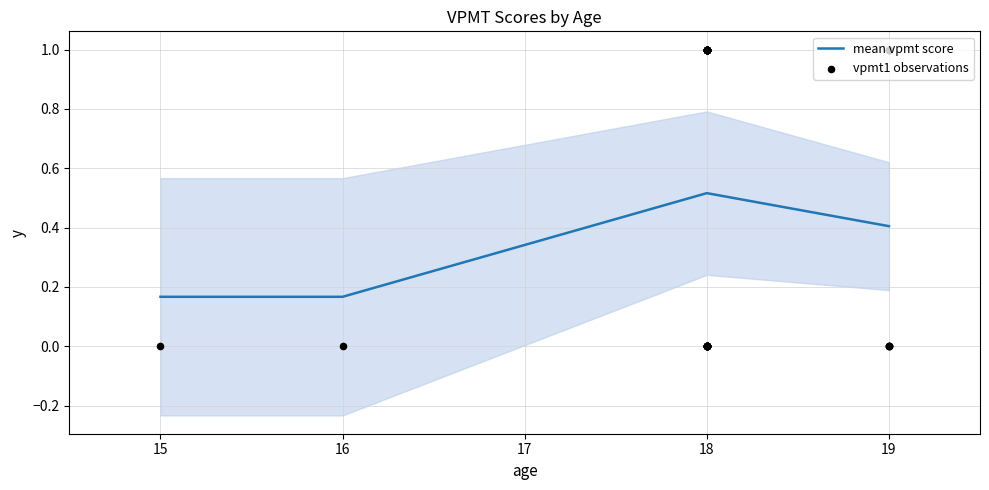

What is the total value across all series at 18?

6